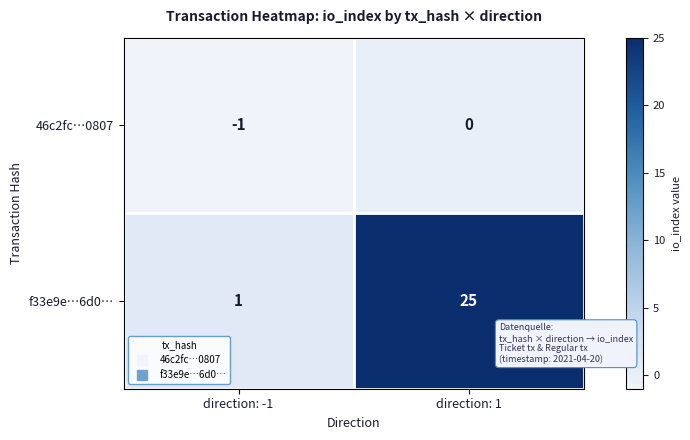

Which series changed the most between direction: -1 and direction: 1?

f33e9e…6d0…